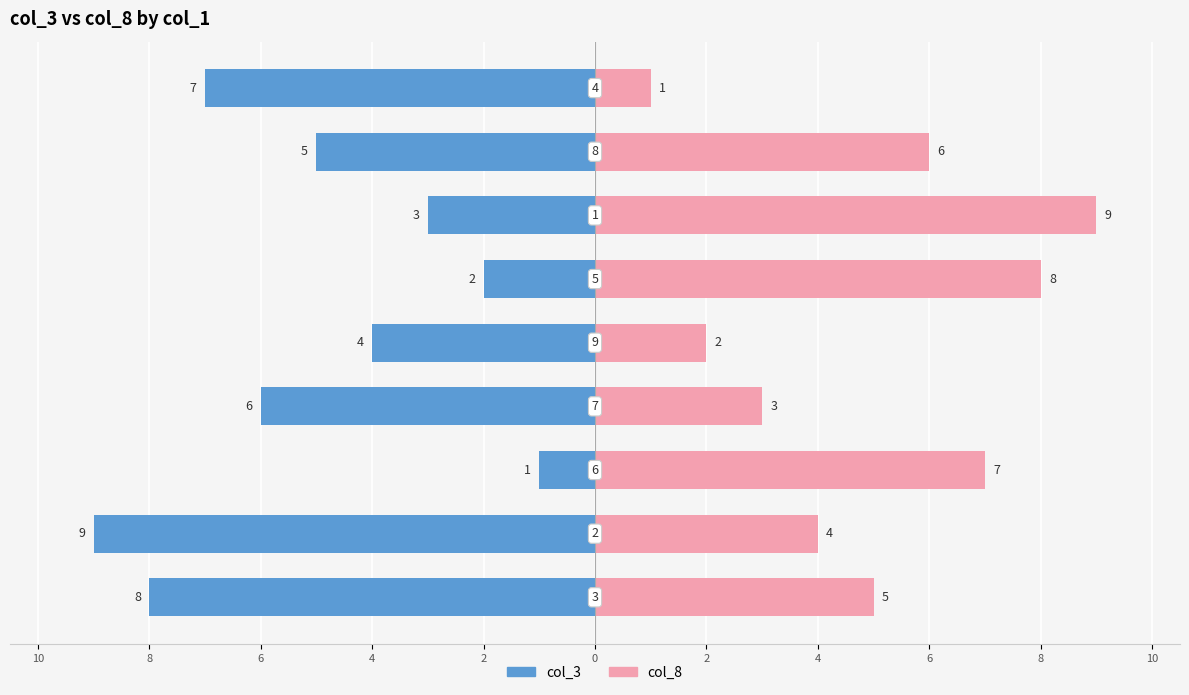

Which series has the largest range (max minus min)?

col_3